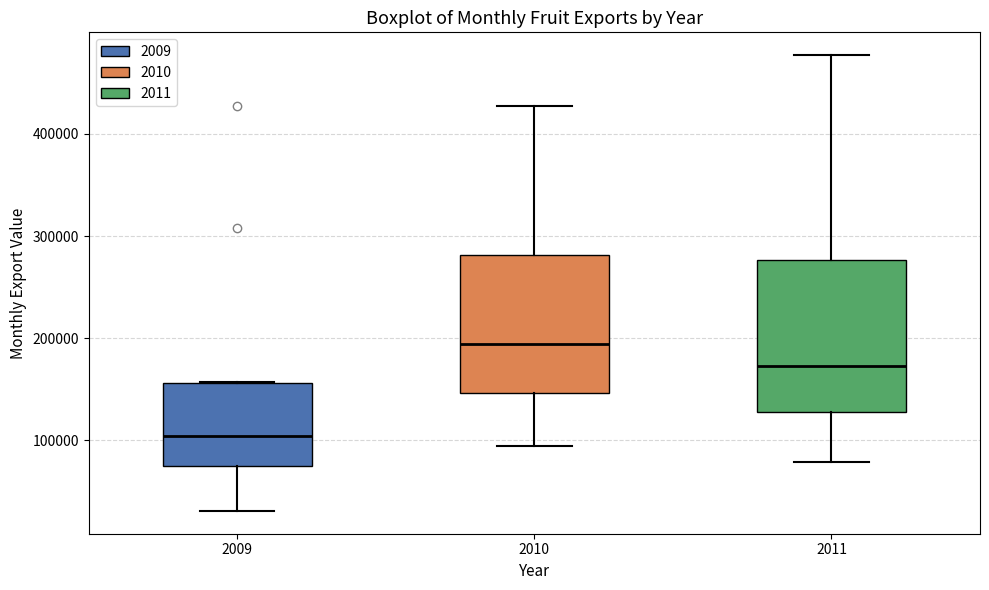

Where is the lower edge of the box at x = 2011 on the y-axis? The values are not printed on the chart, so give them approximately, as read against the axis.

130000